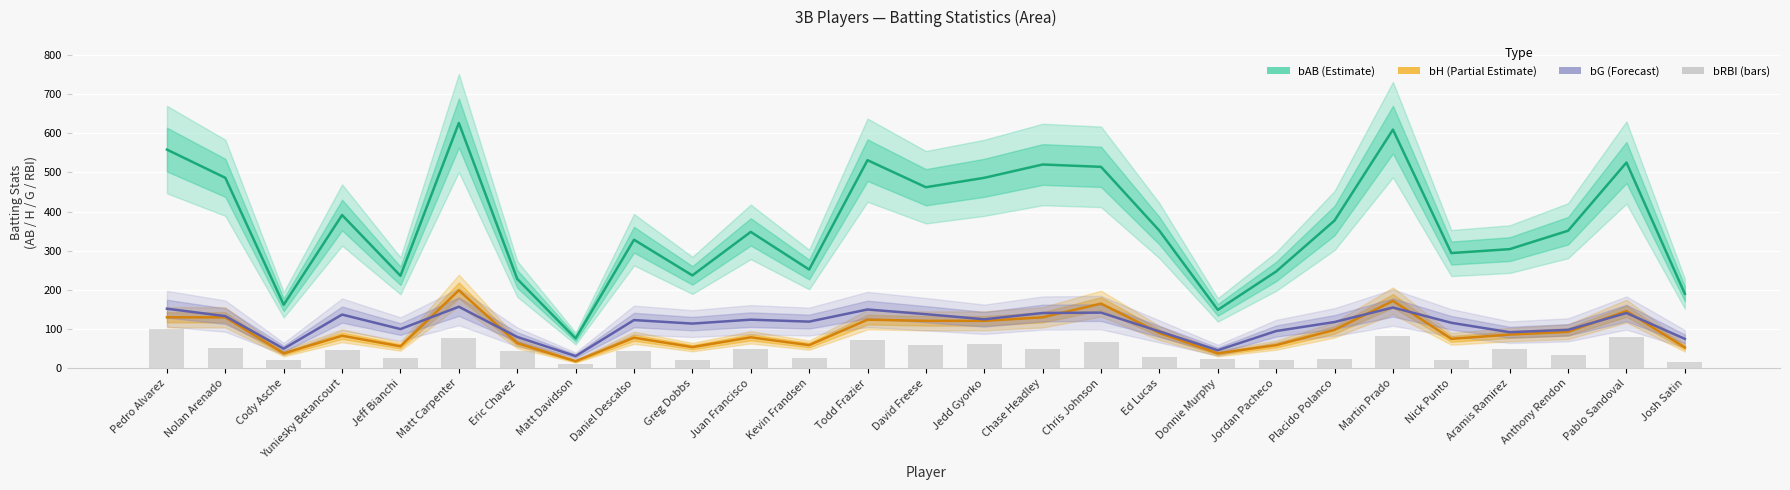

How many data points in bAB (Estimate) are above 351?

12